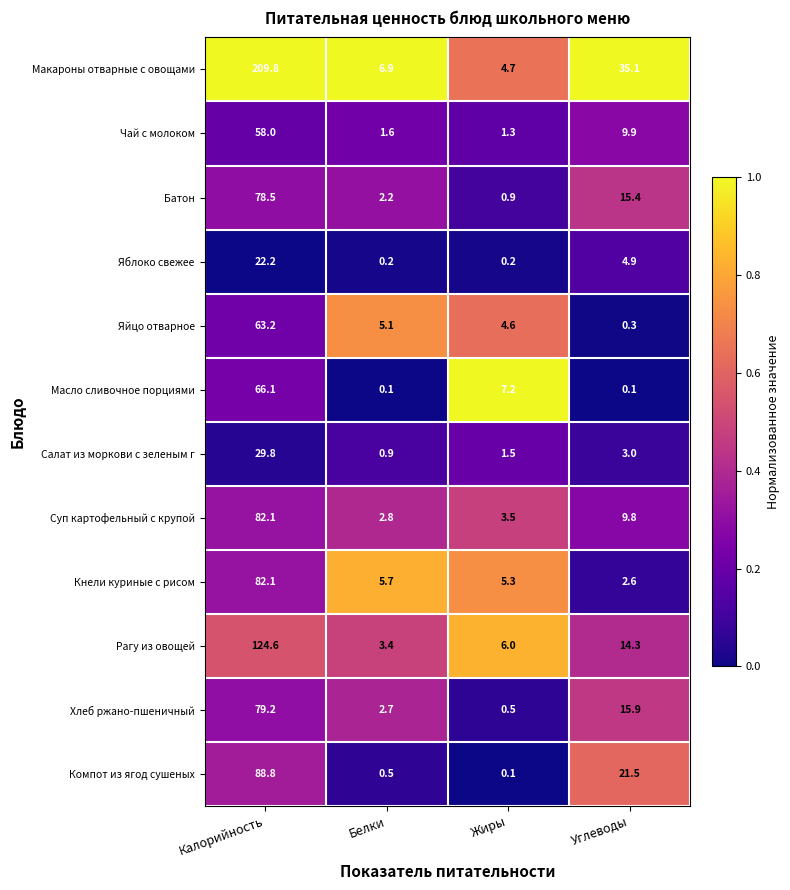

At Углеводы, list the series in order from smallest to largest.

Масло сливочное порциями, Яйцо отварное, Кнели куриные с рисом, Салат из моркови с зеленым г, Яблоко свежее, Суп картофельный с крупой, Чай с молоком, Рагу из овощей, Батон, Хлеб ржано-пшеничный, Компот из ягод сушеных, Макароны отварные с овощами